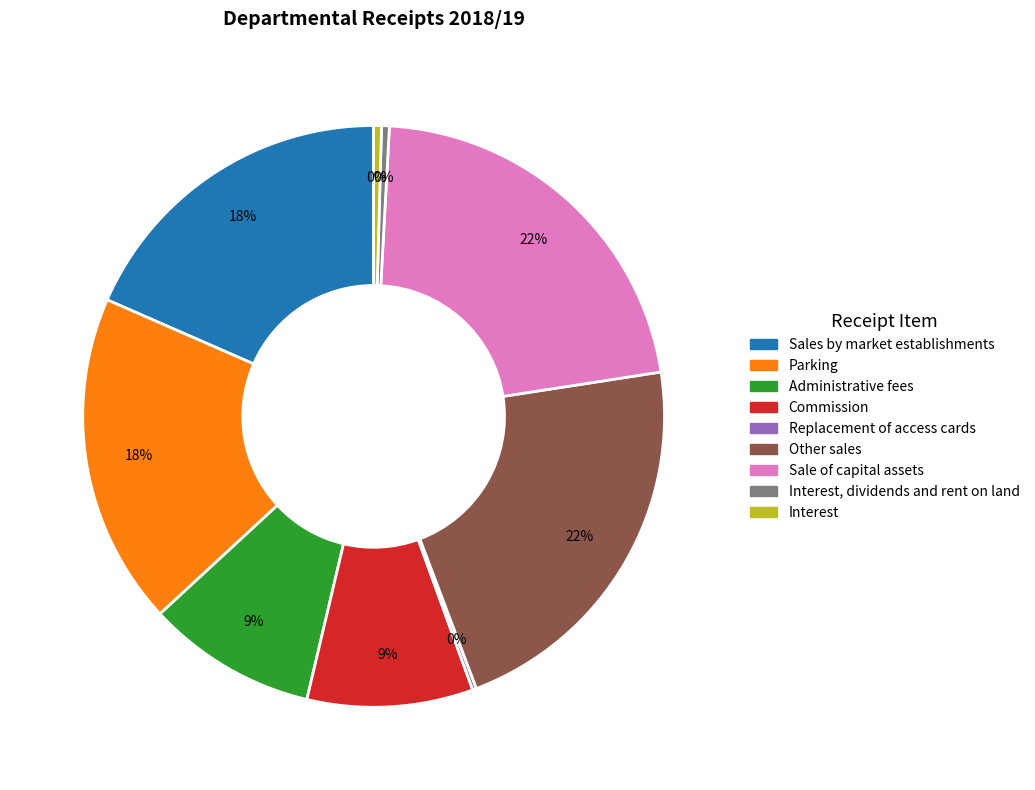

Is there any slice that represents more than half of the pie?

No